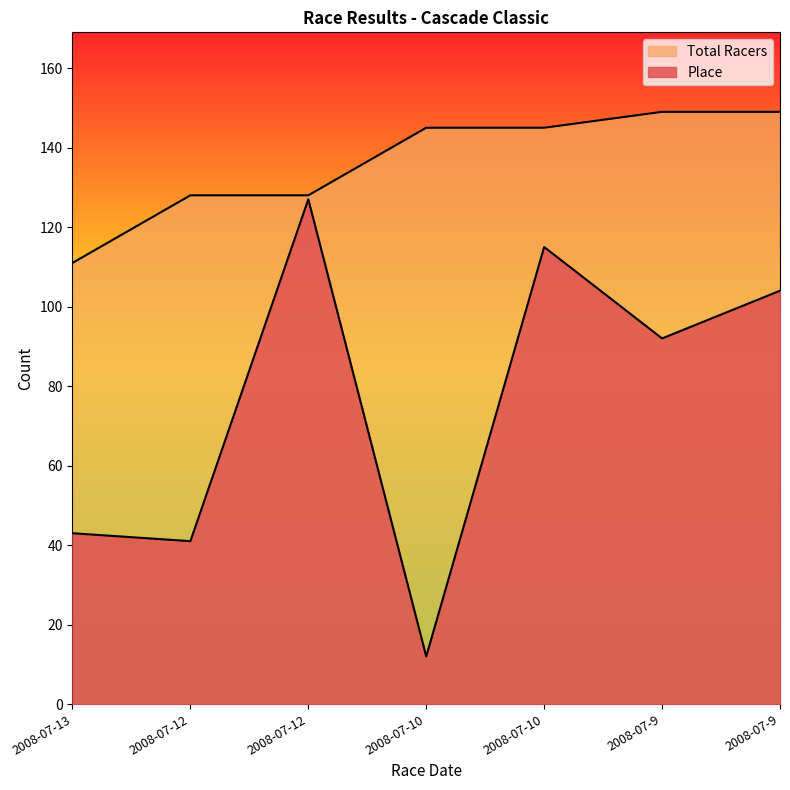

The value of Place at 2008-07-10 is 7. True or false?

False